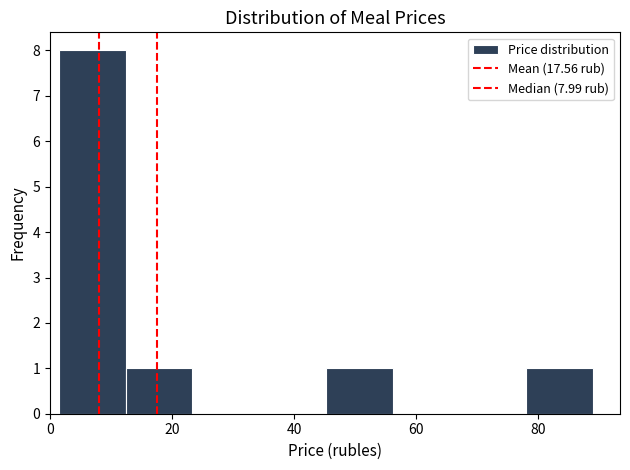

Over which range of the x-axis is the bar tallest?

2 to 12